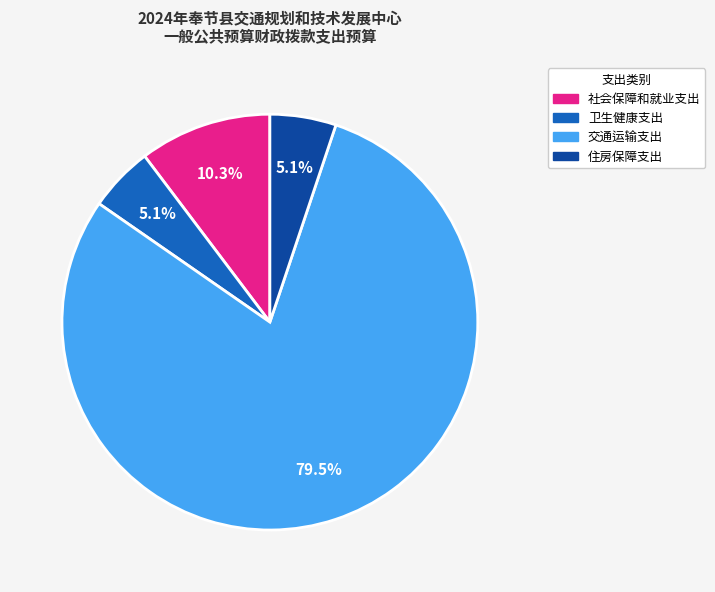

To the nearest percent, what is the combined percentage of 卫生健康支出 and 交通运输支出?

85%